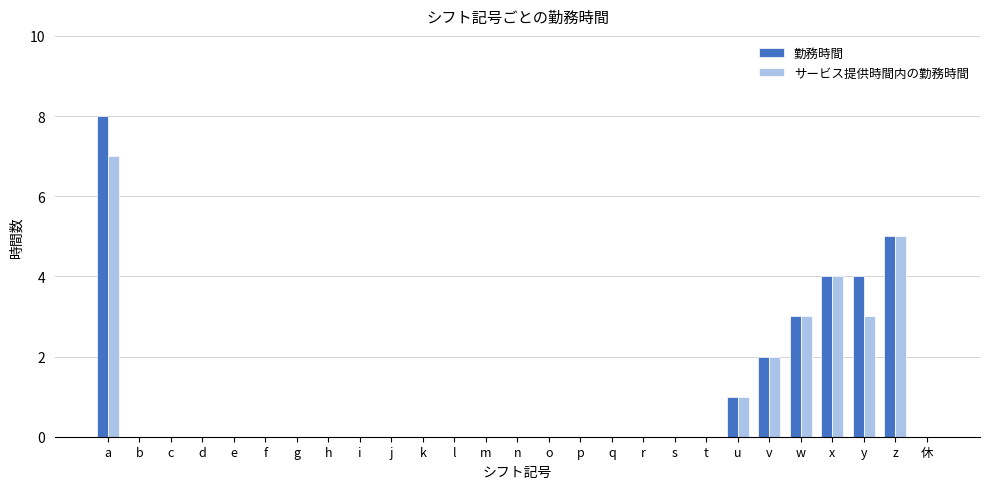

True or false: サービス提供時間内の勤務時間 has a value of 0 at r.

True